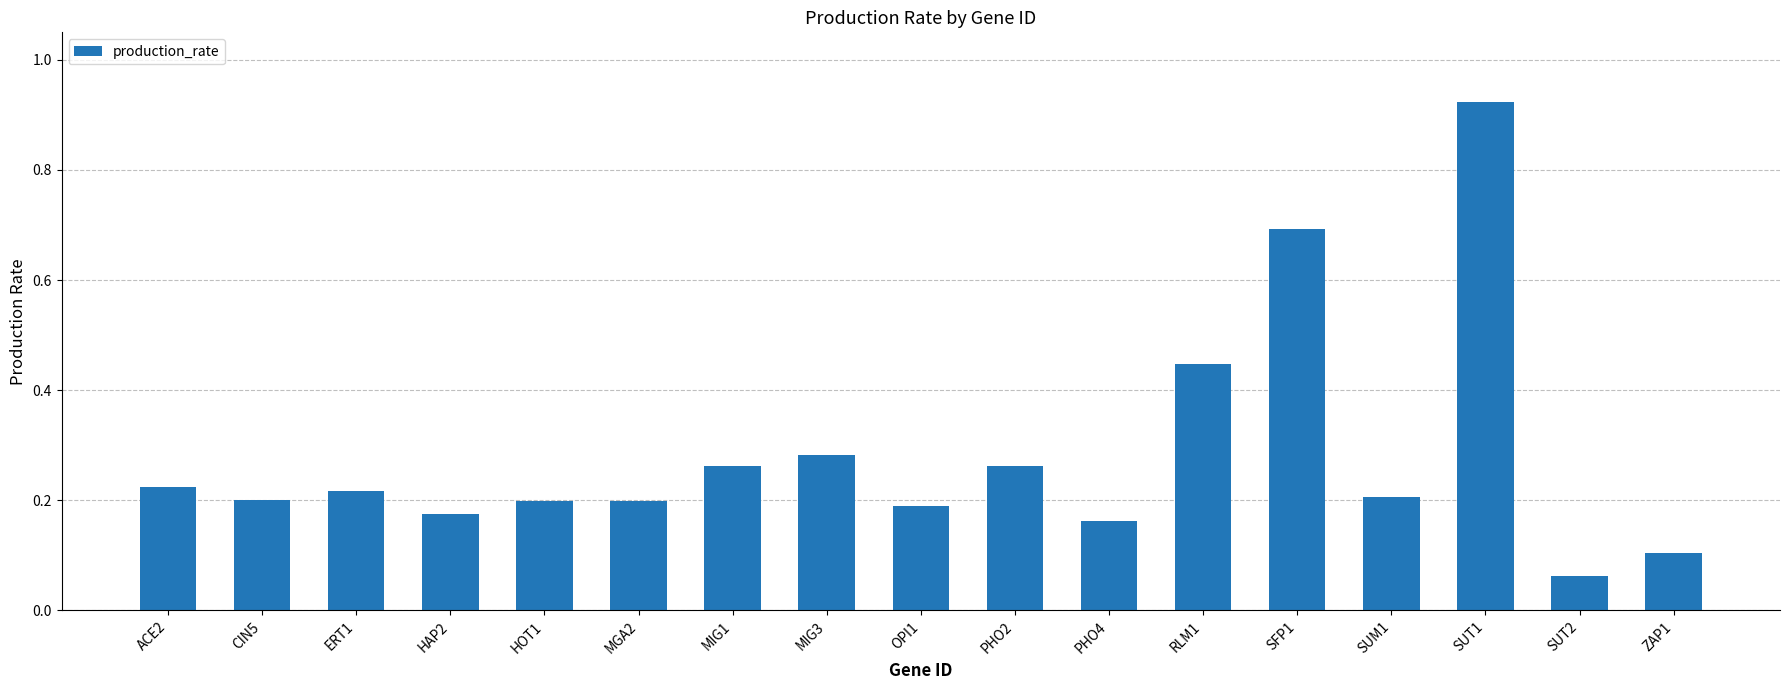

Which label corresponds to the largest value in the chart?

SUT1